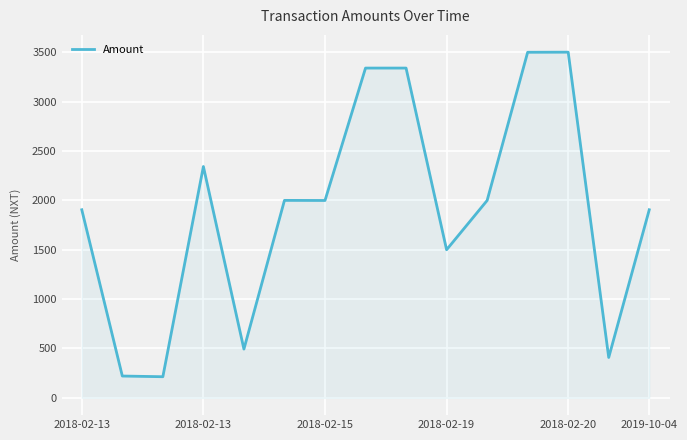

What is the maximum value shown in the chart?

3501